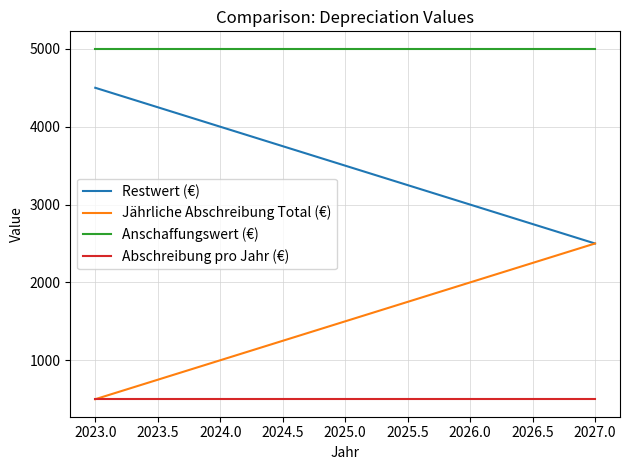

What is the greatest value displayed?

5000